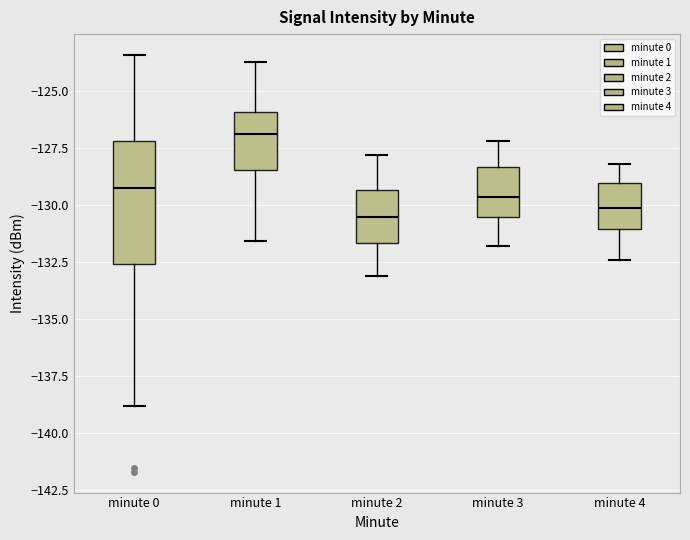

Where does the median line of the box for minute 3 sit on the y-axis? The values are not printed on the chart, so give them approximately, as read against the axis.

-129.5